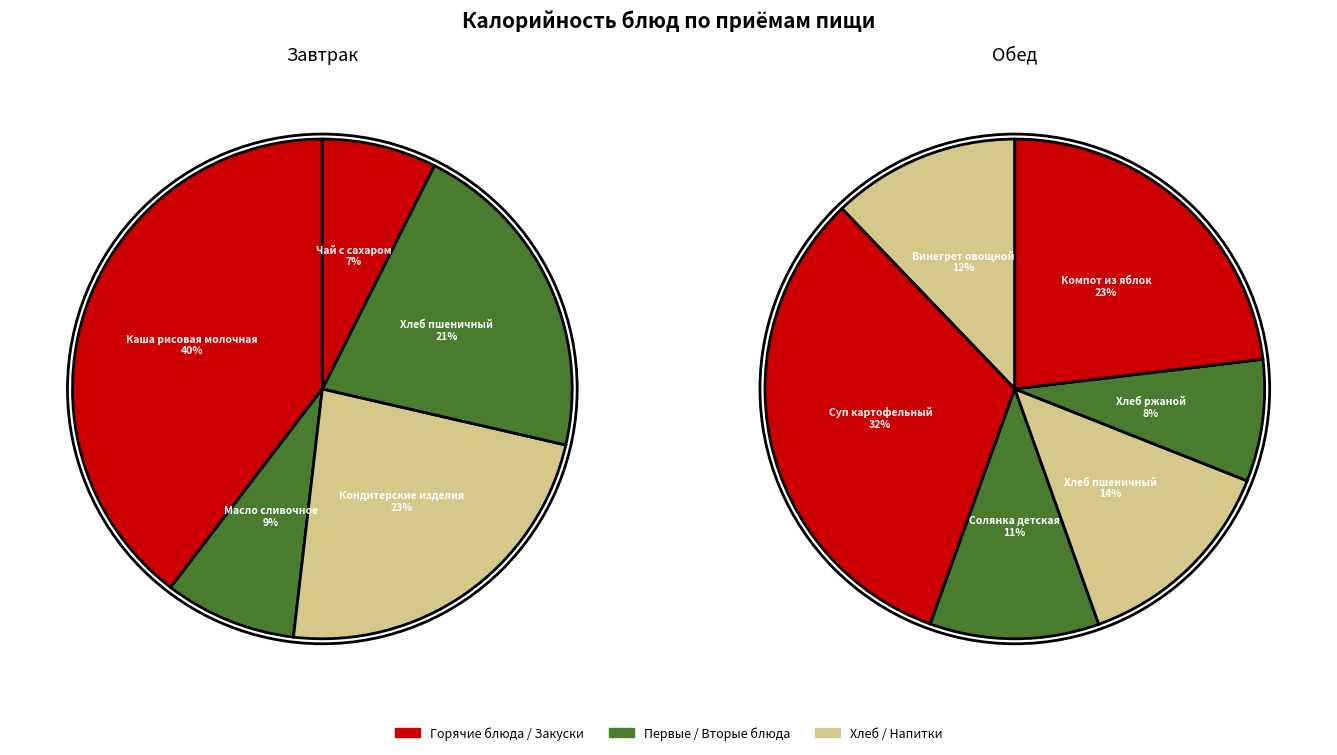

How many slices are in this pie chart?

11